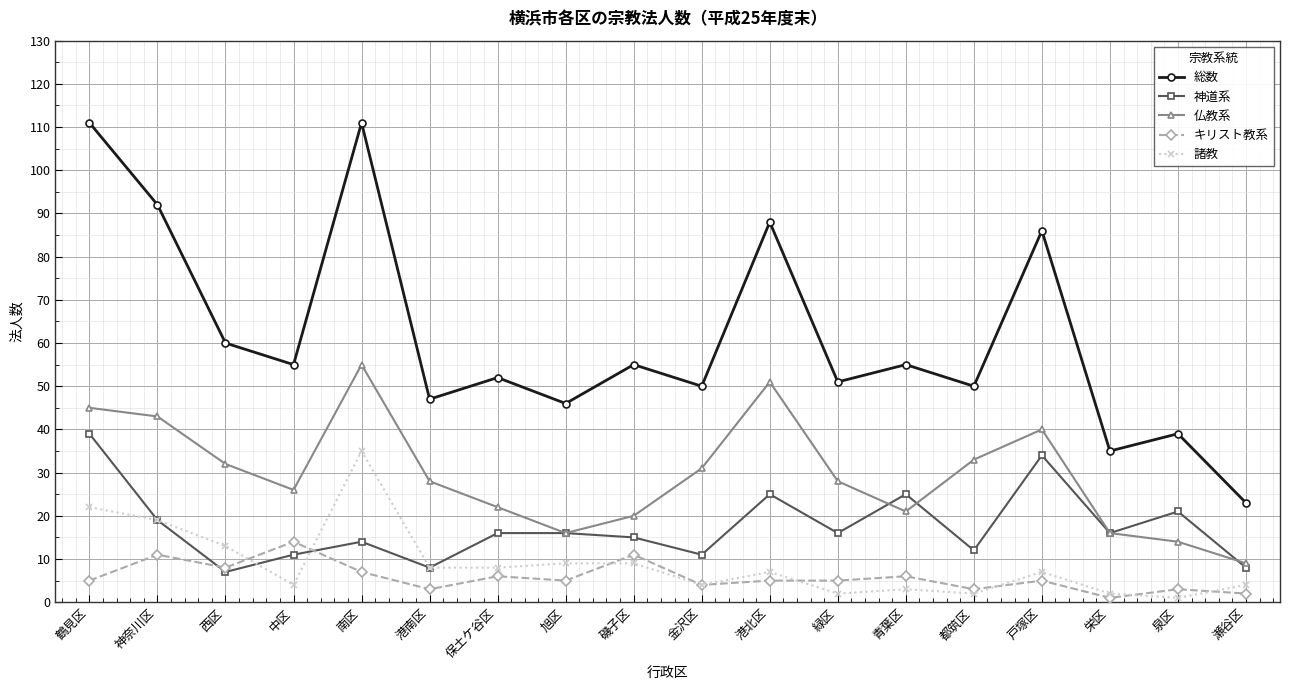

What position from the left is 都筑区?

14